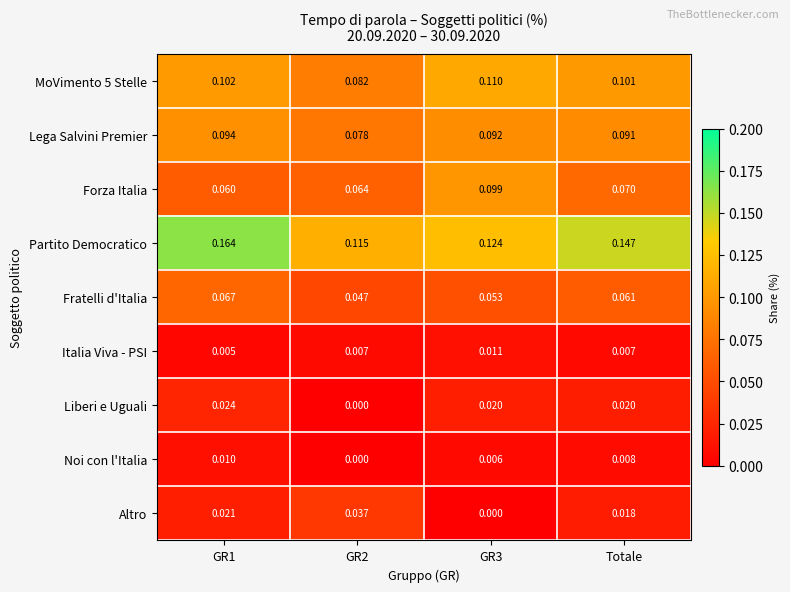

Between GR1 and Totale, which series saw the biggest shift?

Partito Democratico